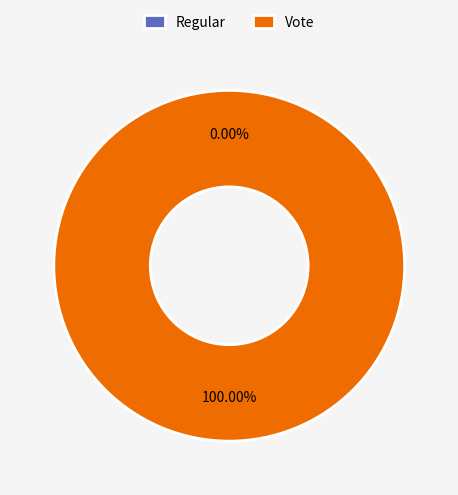

Between Vote and Regular, which is larger?

Vote